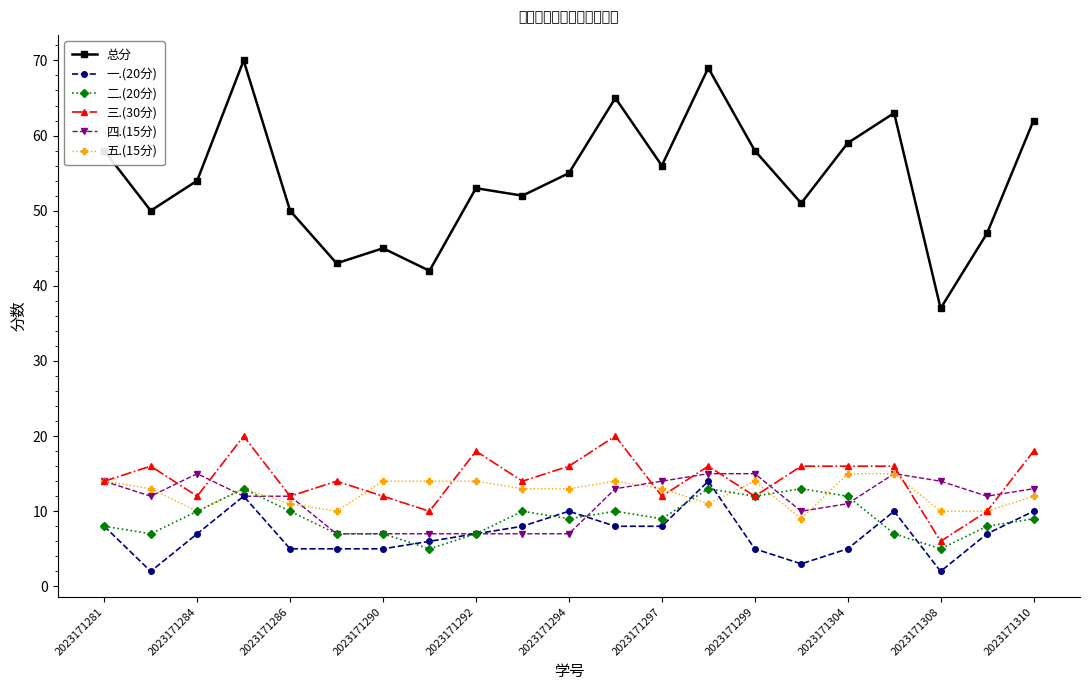

How many data points does each series have?

21